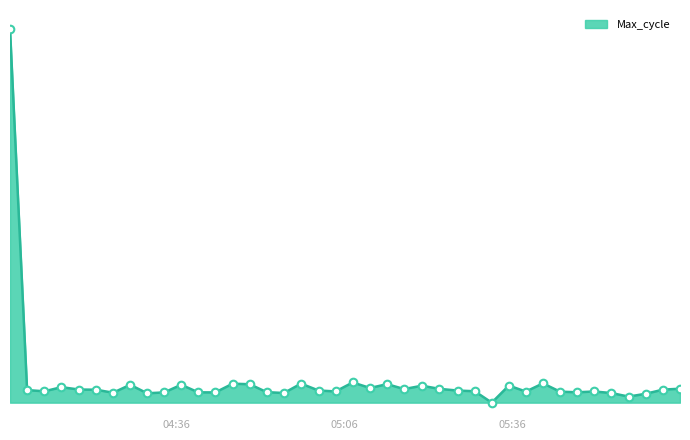

Is this an area chart (filled region under the line)?

Yes